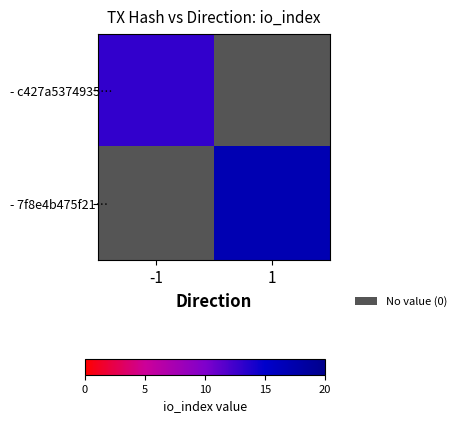

Is it true that - c427a5374935… equals 13.0 at -1?

True